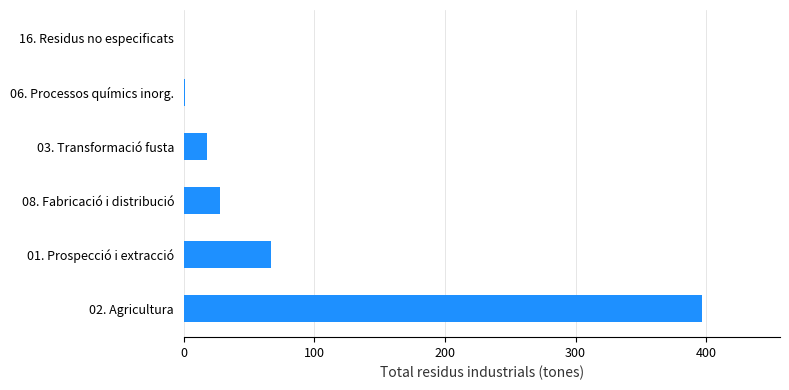

Where is the data nearest to the value 198?

01. Prospecció i extracció